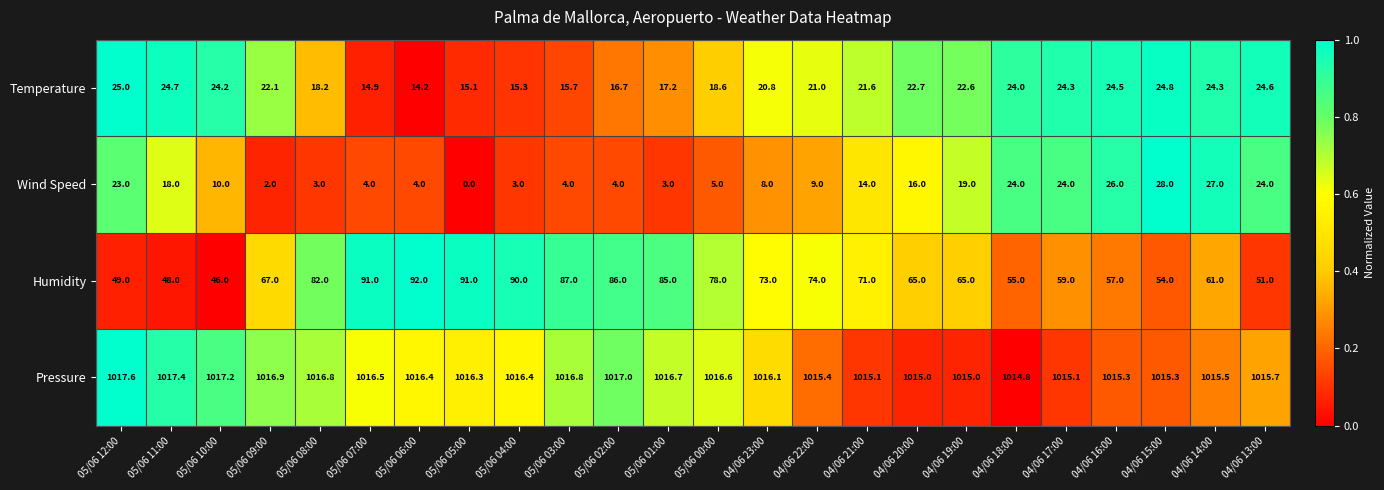

Which series changed the most between 05/06 03:00 and 04/06 15:00?

Humidity